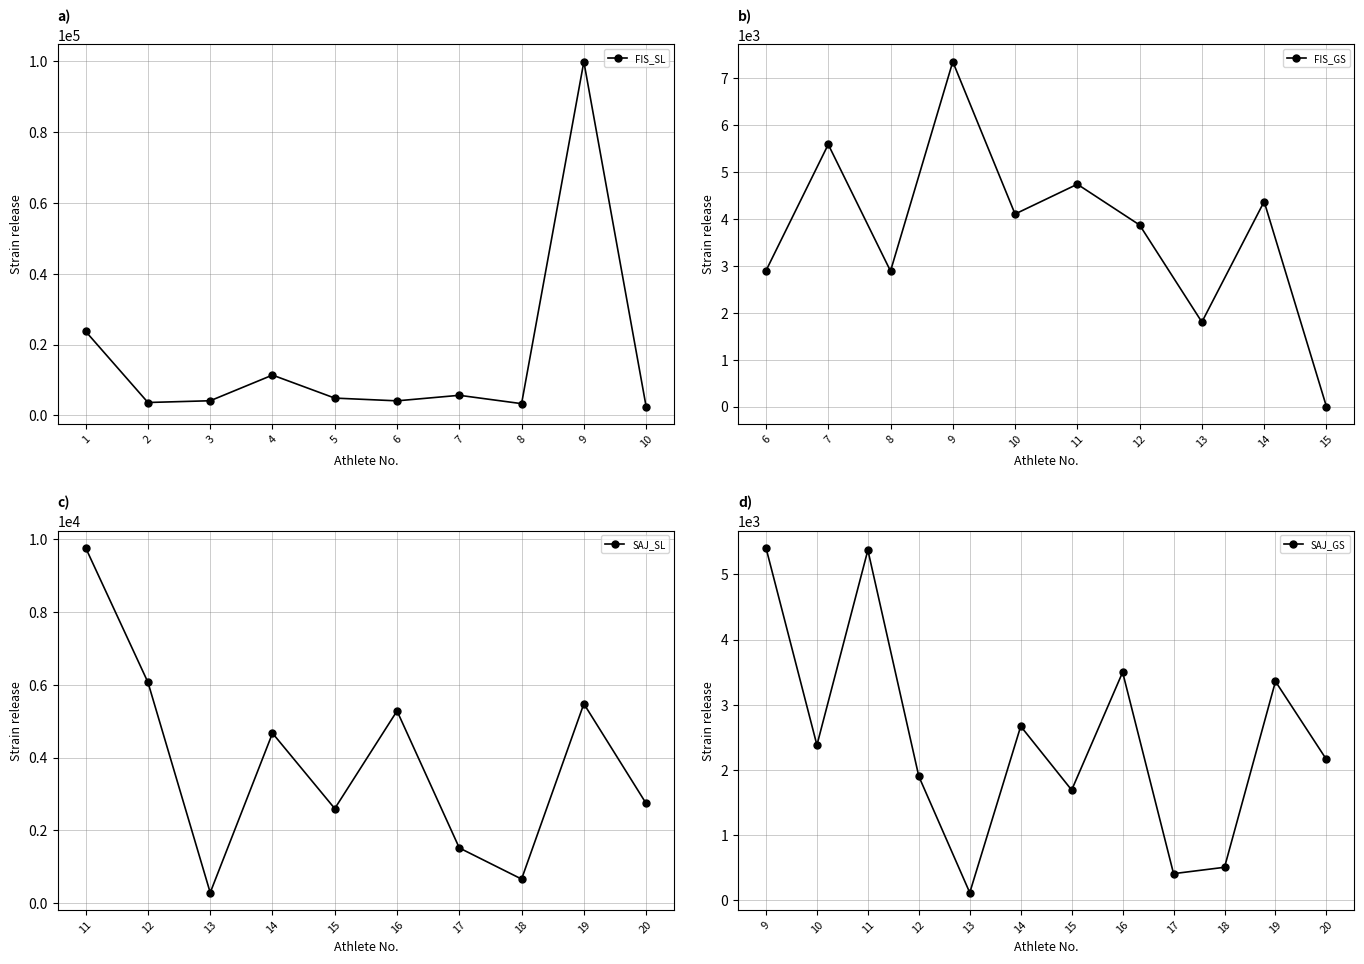

What is the value of the FIS_SL point at the 1st from the left?

23712